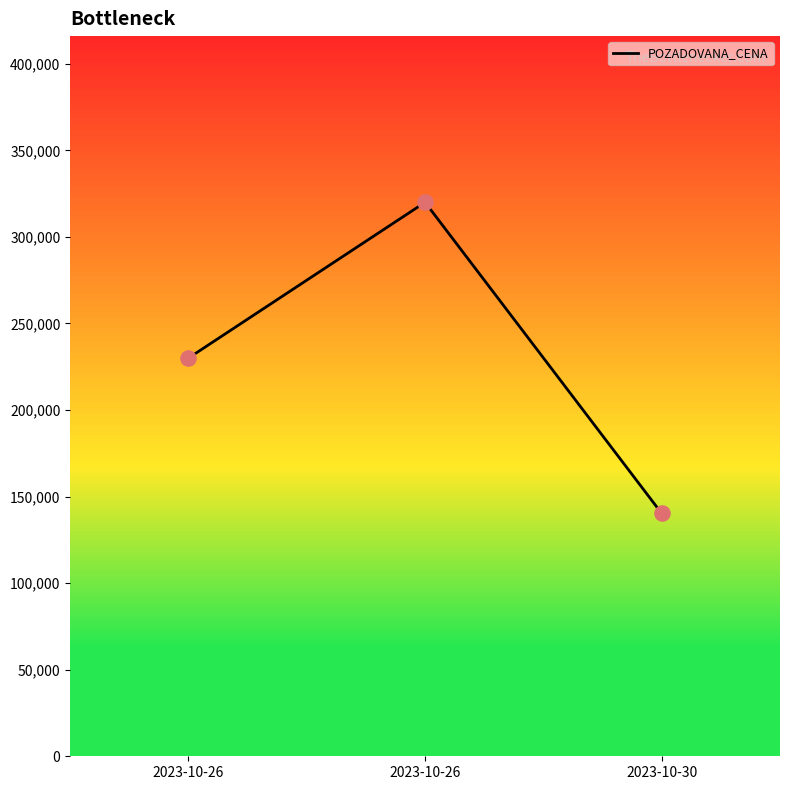

What is the ratio of the value at 2023-10-26 to the value at 2023-10-30?

1.6